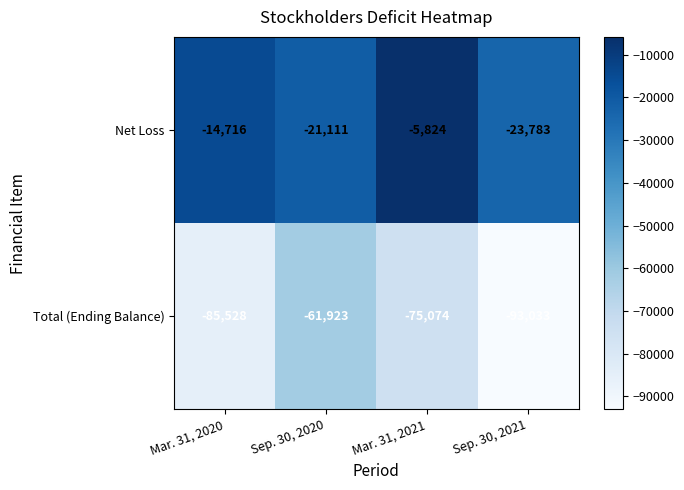

Between Sep. 30, 2020 and Mar. 31, 2021, which series saw the biggest shift?

Net Loss